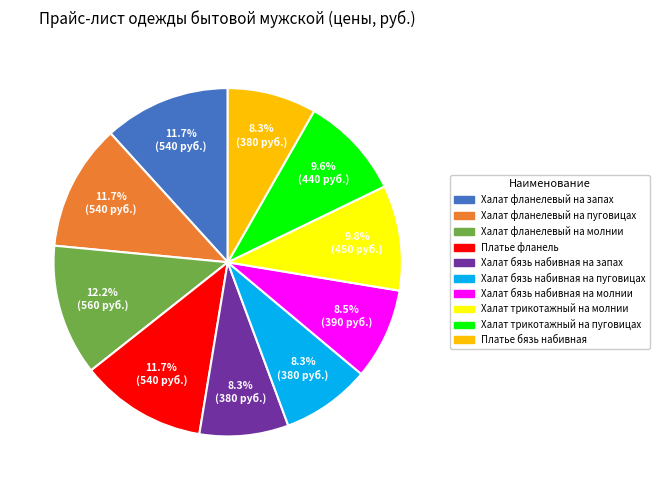

What is the ratio of the value at Халат бязь набивная на запах to the value at Халат фланелевый на запах?

0.7